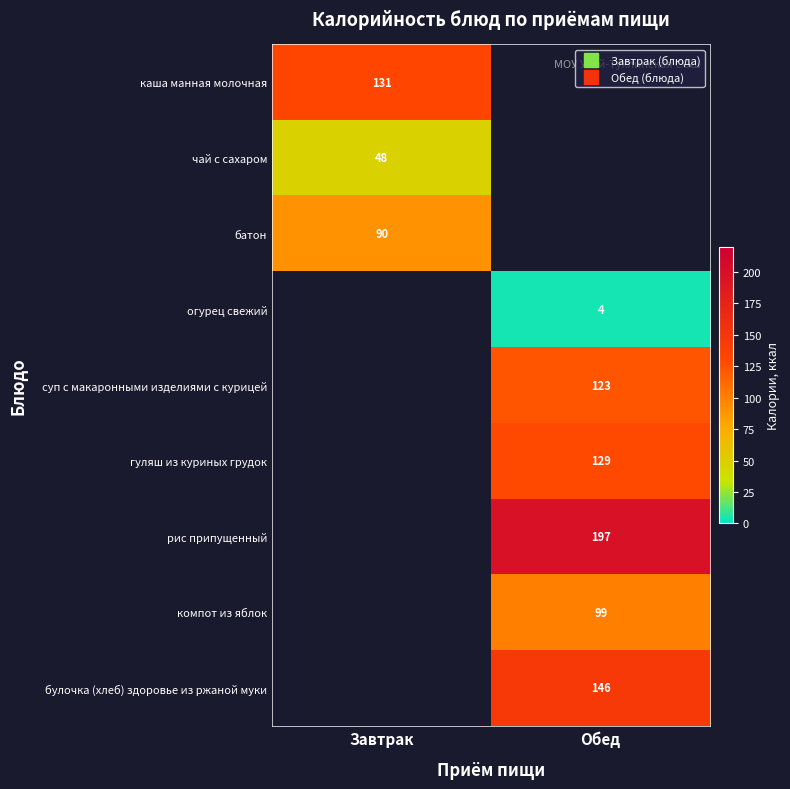

Where is чай с сахаром nearest to the value 48?

Завтрак